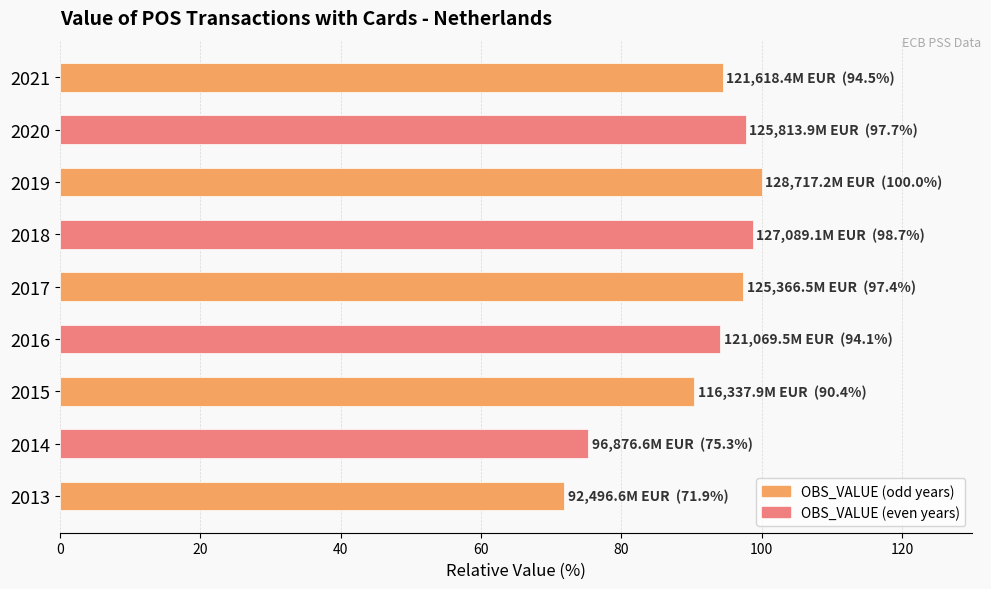

Where is the data nearest to the value 85?

2015